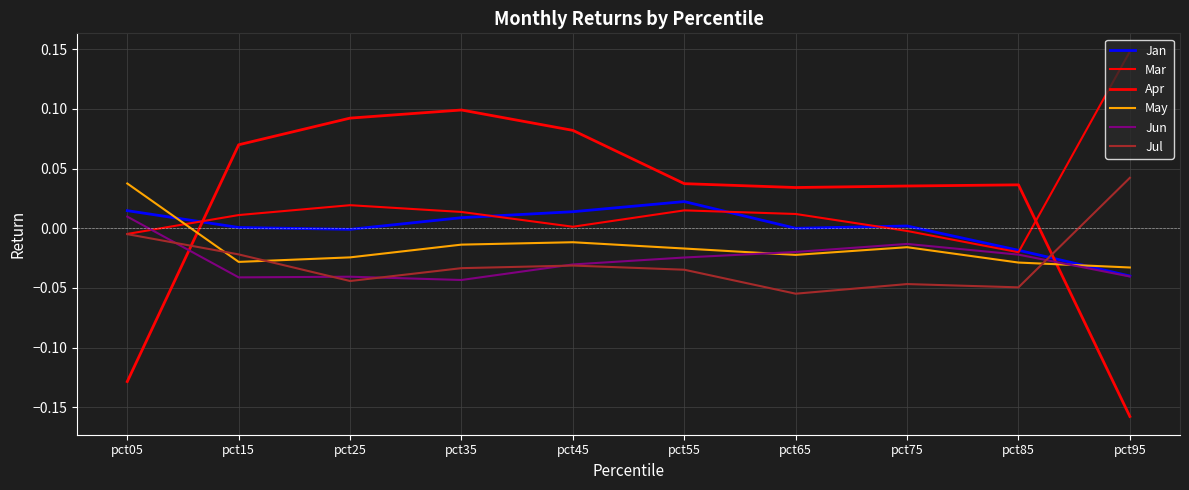

Does the chart have visible grid lines?

Yes